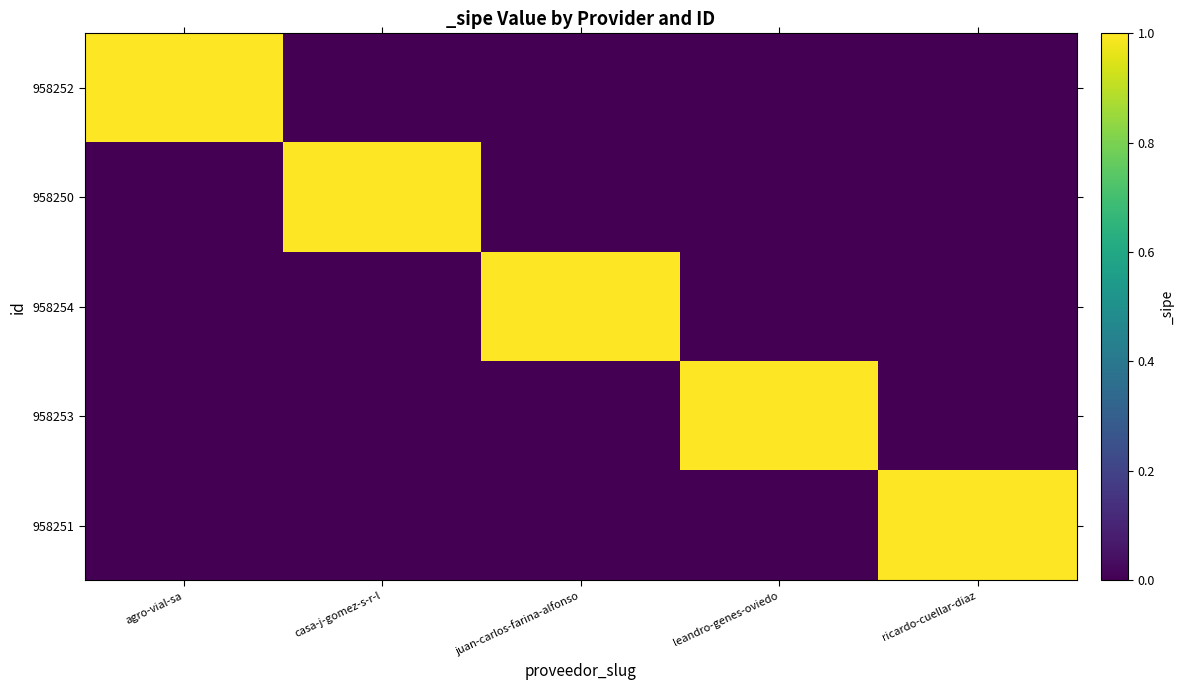

Reading left to right, list all the values displayed in this chart.

958252: agro-vial-sa=1	casa-j-gomez-s-r-l=0	juan-carlos-farina-alfonso=0	leandro-genes-oviedo=0	ricardo-cuellar-diaz=0
958250: agro-vial-sa=0	casa-j-gomez-s-r-l=1	juan-carlos-farina-alfonso=0	leandro-genes-oviedo=0	ricardo-cuellar-diaz=0
958254: agro-vial-sa=0	casa-j-gomez-s-r-l=0	juan-carlos-farina-alfonso=1	leandro-genes-oviedo=0	ricardo-cuellar-diaz=0
958253: agro-vial-sa=0	casa-j-gomez-s-r-l=0	juan-carlos-farina-alfonso=0	leandro-genes-oviedo=1	ricardo-cuellar-diaz=0
958251: agro-vial-sa=0	casa-j-gomez-s-r-l=0	juan-carlos-farina-alfonso=0	leandro-genes-oviedo=0	ricardo-cuellar-diaz=1